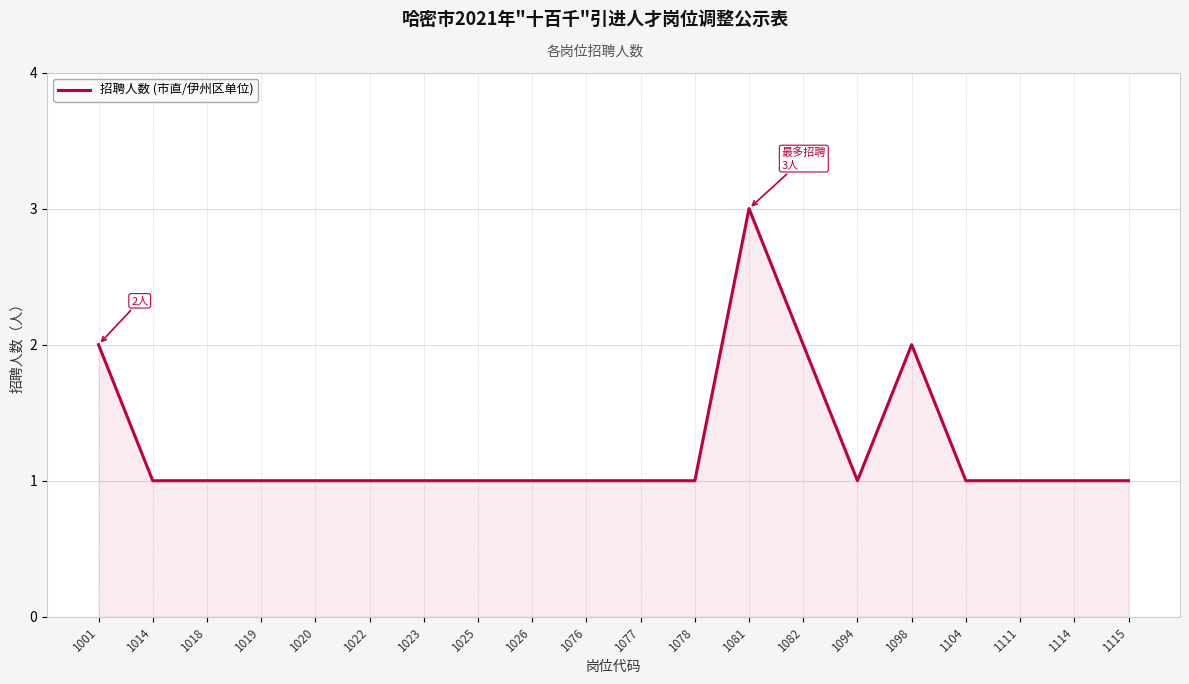

Approximately how many times larger is the value at 1098 compared to 1020?

2.0